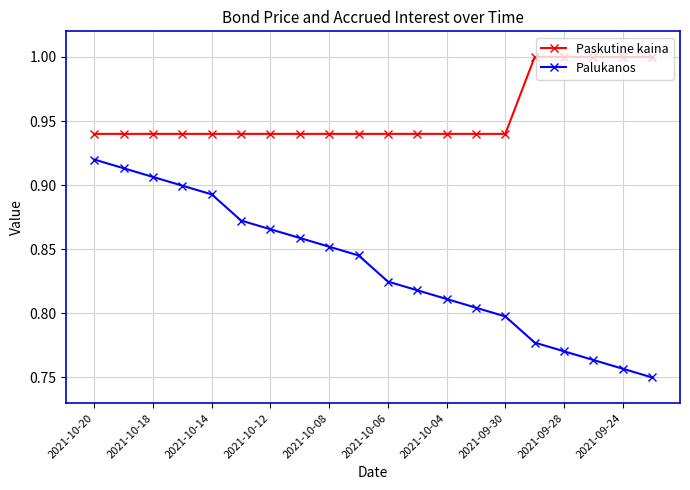

What is the sum of all Palukanos values?

16.7